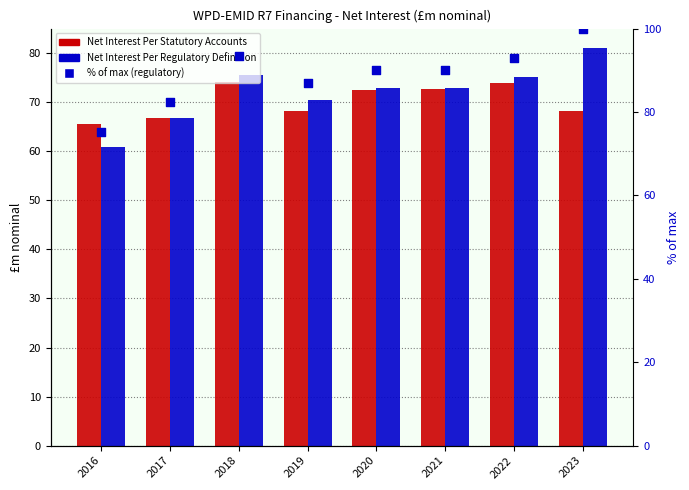

What are all the series names shown in the legend?

Net Interest Per Statutory Accounts, Net Interest Per Regulatory Definition, % of max (regulatory)